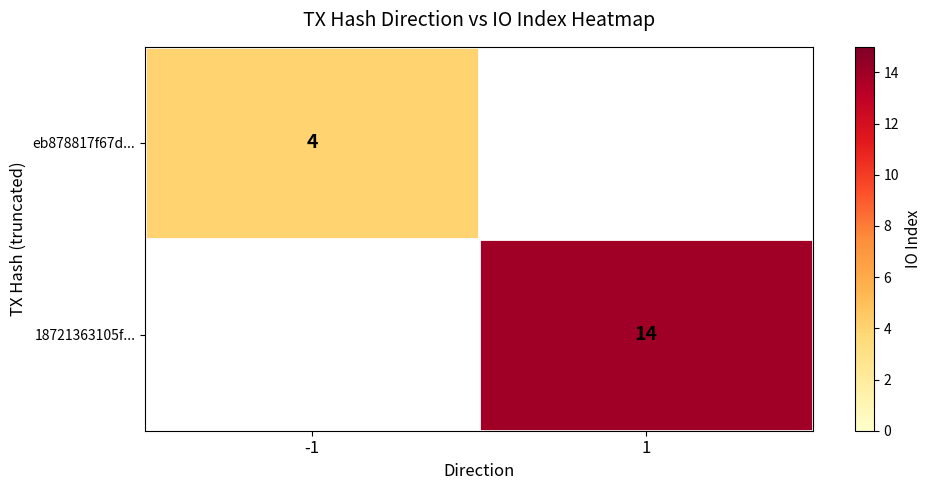

True or false: eb878817f67d... has a value of 4 at -1.

True